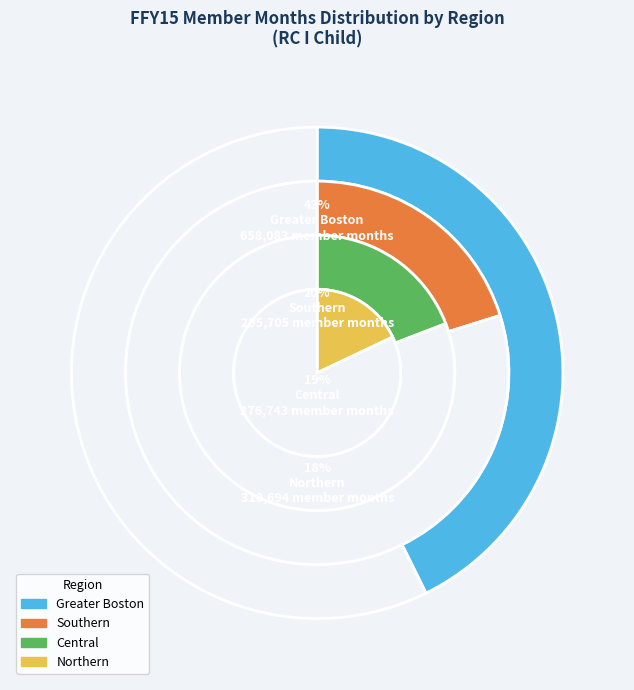

What percentage do Greater Boston and Southern together represent?

62.9%